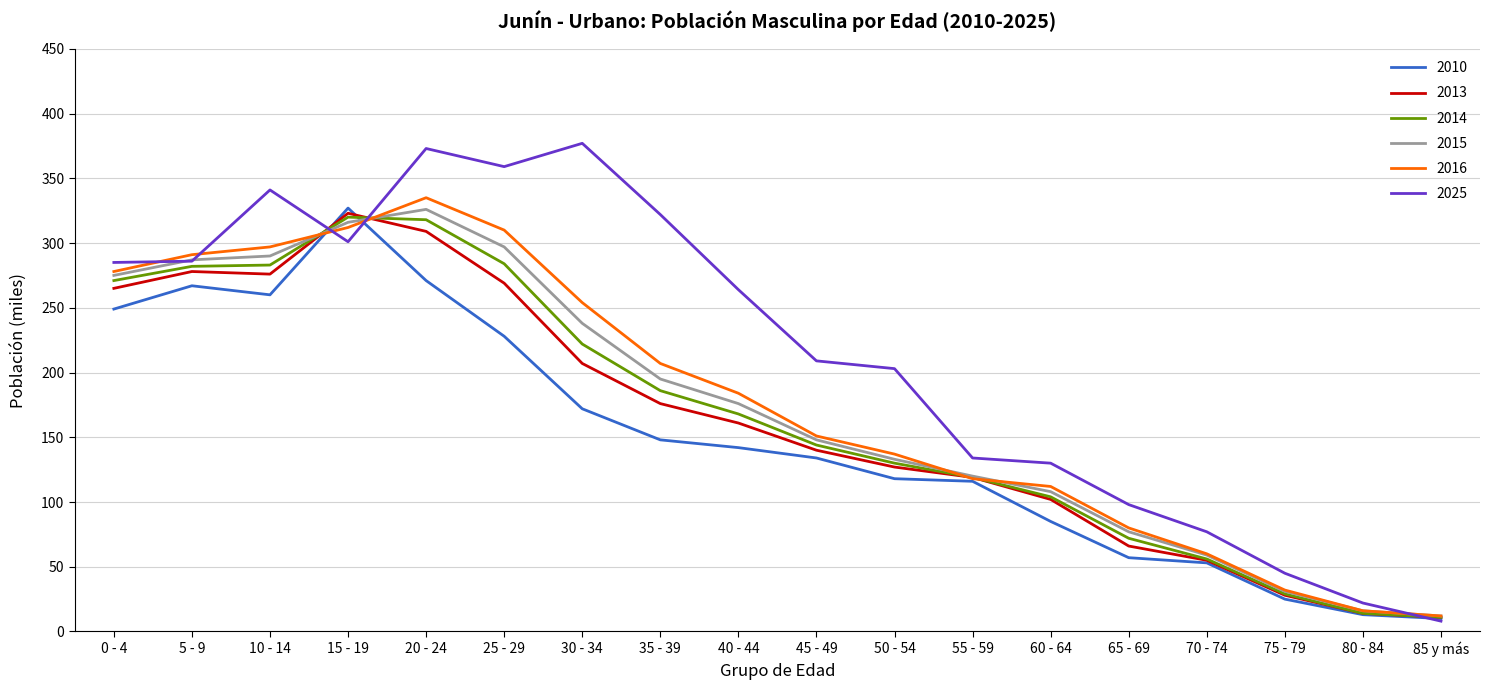

What is the minimum value for 2015?

12